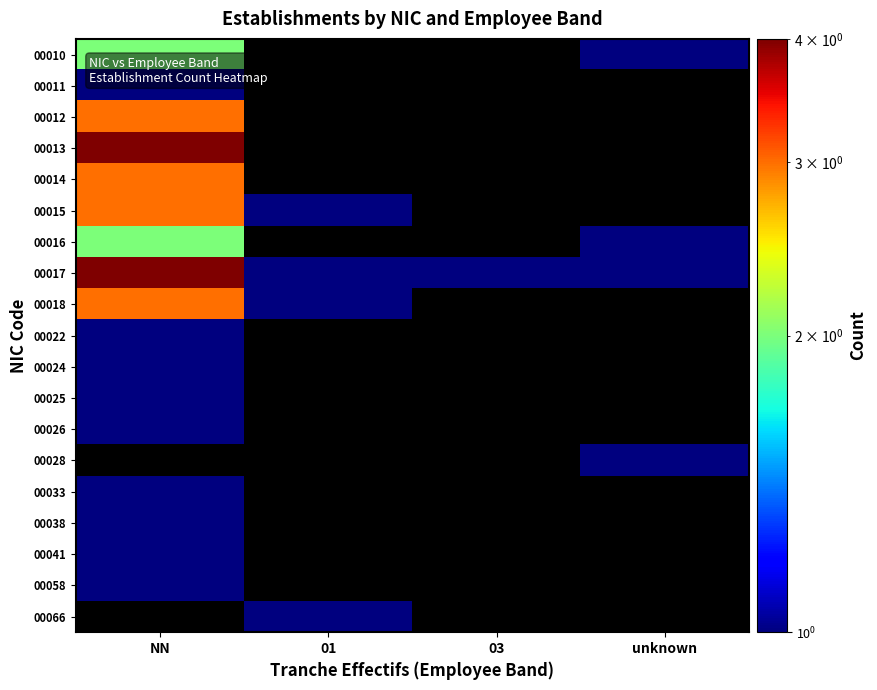

List the labels in order of 00024 value, largest first.

NN, 01, 03, unknown